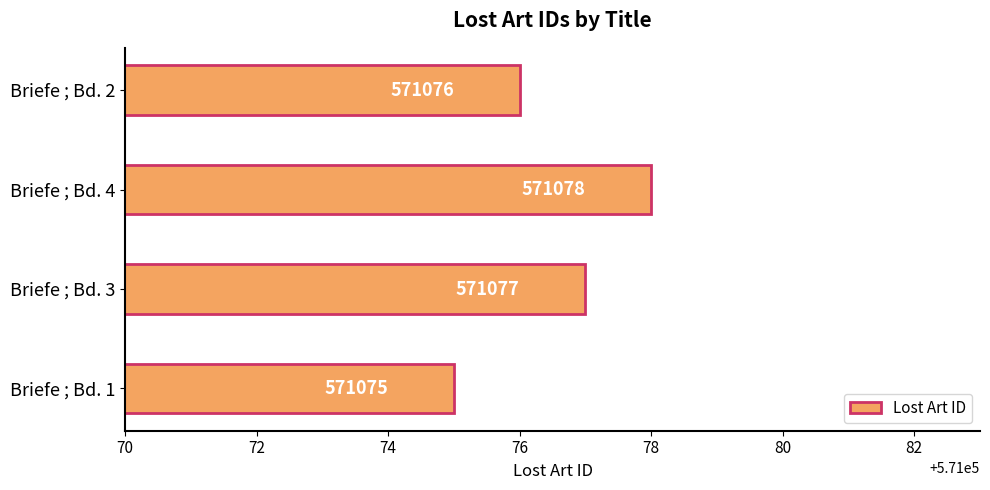

Which label corresponds to the largest value in the chart?

Briefe ; Bd. 4